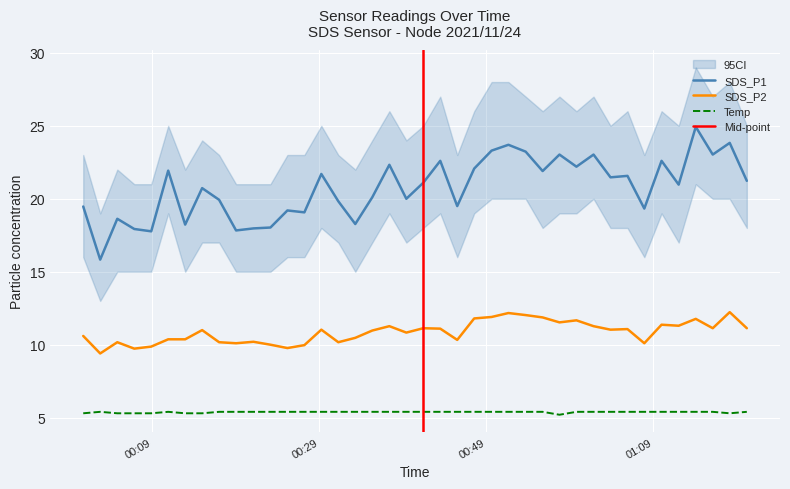

Which label corresponds to the largest value in the chart?

2021/11/24 01:14:07